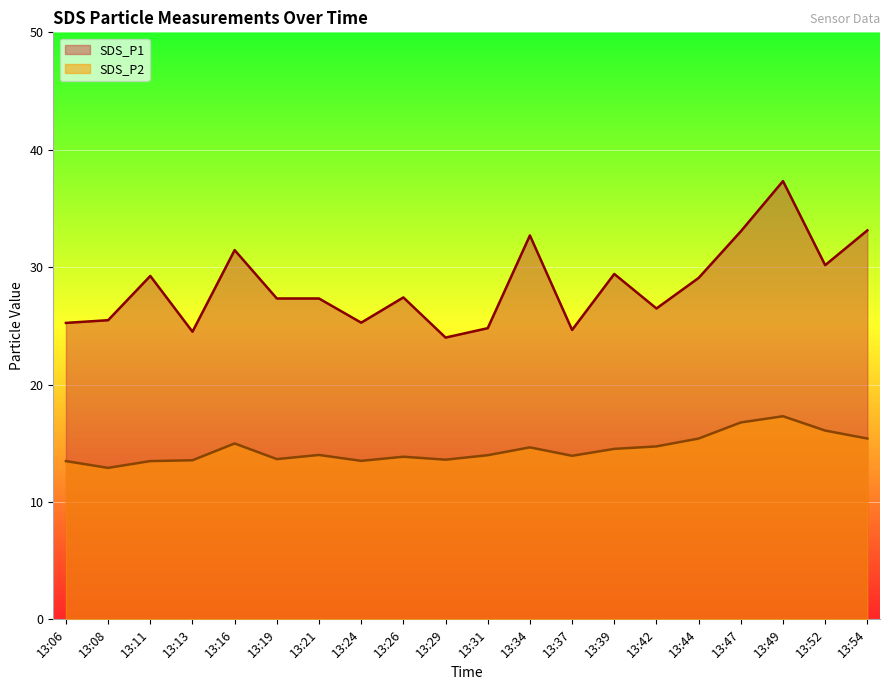

At which category does SDS_P1 reach its first local valley?

13:13